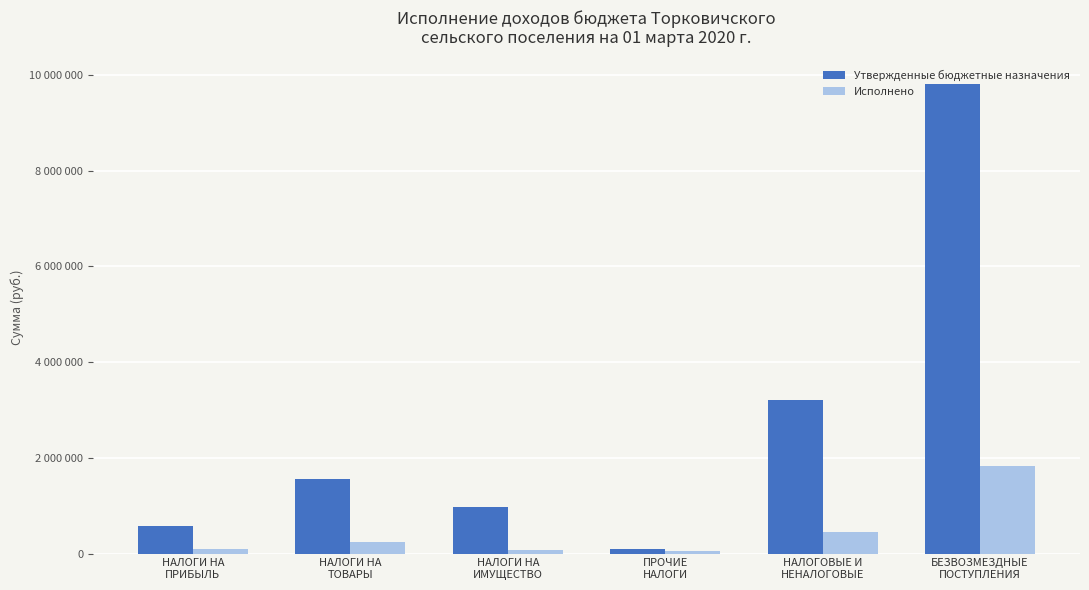

Are the bars horizontal?

No